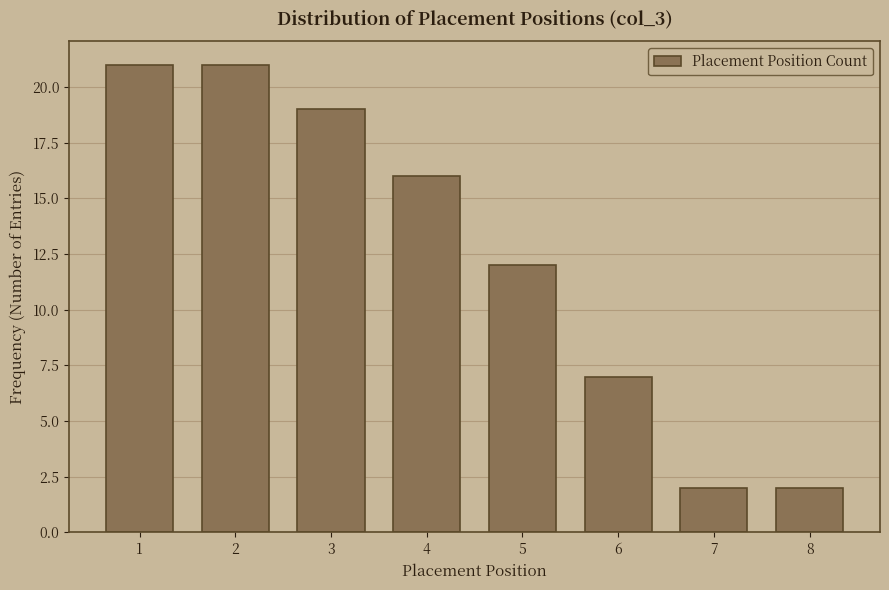

Reading left to right, transcribe this chart: for each bar, give the range it covers on the x-axis and its height. The values are not printed on the chart, so give them approximately, as read against the axis.

0.5 to 1.5: 21
1.5 to 2.5: 21
2.5 to 3.5: 19
3.5 to 4.5: 16
4.5 to 5.5: 12
5.5 to 6.5: 7
6.5 to 7.5: 2
7.5 to 8.5: 2